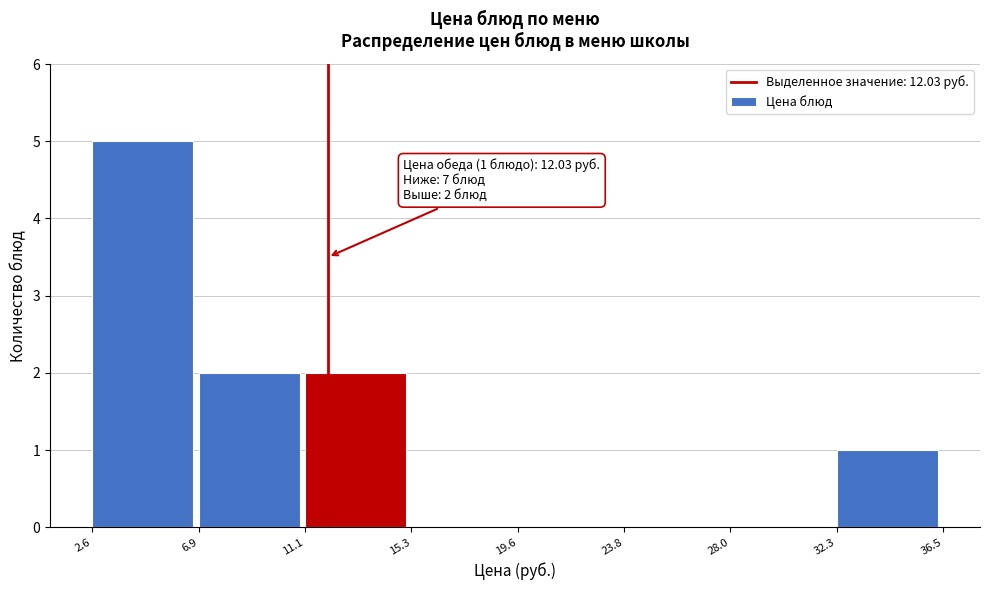

Over which range of the x-axis is the bar tallest?

2.6 to 6.9